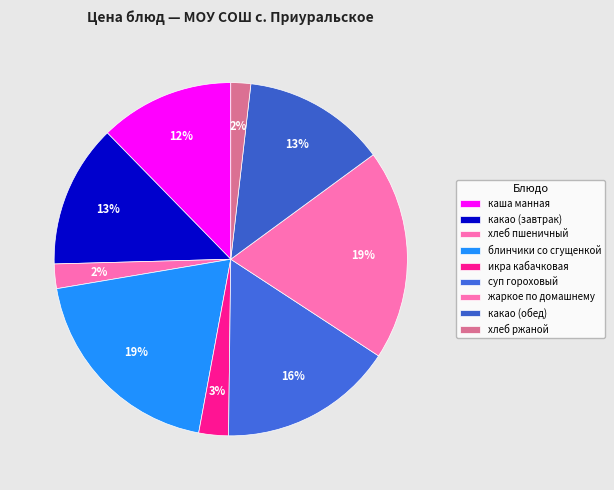

Which category has the smallest portion of the pie?

хлеб ржаной